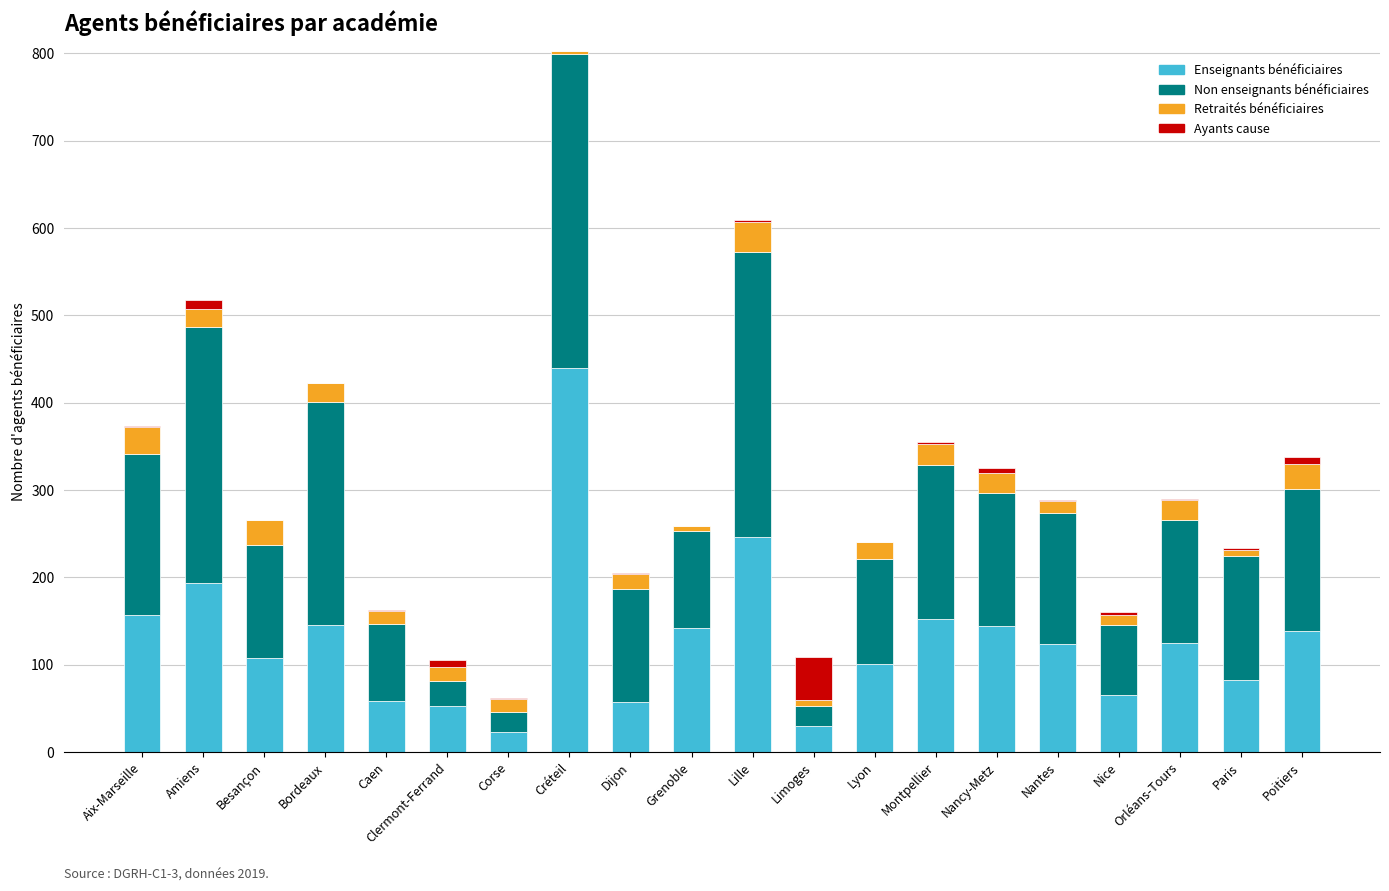

Which category has the highest value in the Enseignants bénéficiaires series?

Créteil